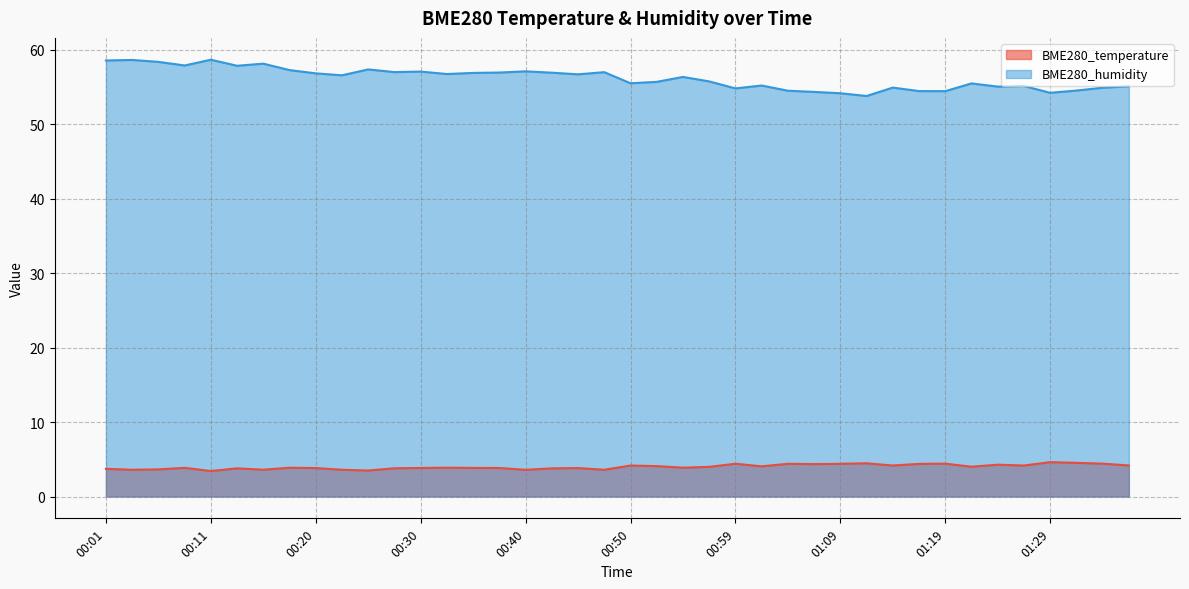

List the labels in order of BME280_temperature value, largest first.

01:29, 01:31, 01:12, 01:19, 01:34, 00:59, 01:04, 01:09, 01:17, 01:07, 01:24, 01:36, 00:50, 01:14, 01:26, 00:52, 01:02, 01:21, 00:57, 00:33, 00:54, 00:18, 00:08, 00:35, 00:30, 00:37, 00:20, 00:45, 00:28, 00:13, 00:42, 00:01, 00:06, 00:16, 00:03, 00:23, 00:47, 00:40, 00:25, 00:11